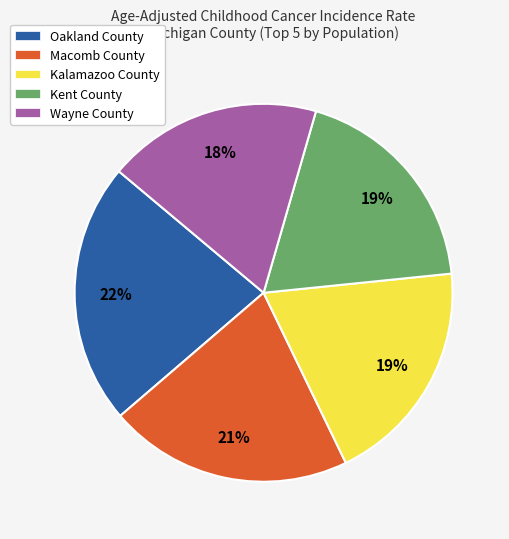

Is it true that Kent County is 19% of the pie?

True